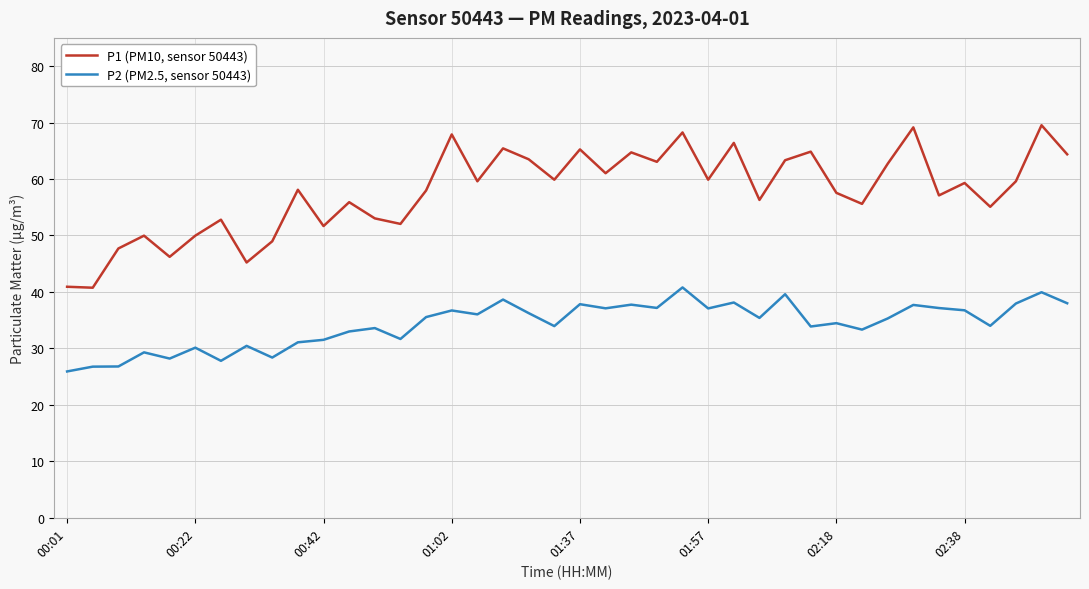

True or false: P2 (PM2.5, sensor 50443) and P1 (PM10, sensor 50443) cross at least once.

False